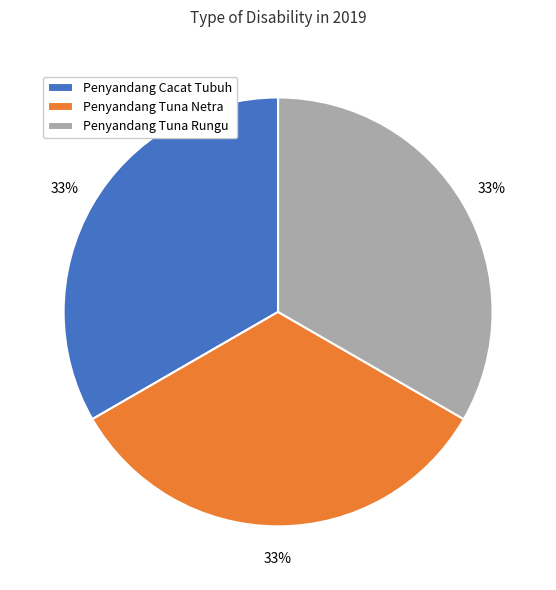

To the nearest percent, what percentage of the pie is Penyandang Cacat Tubuh?

33%